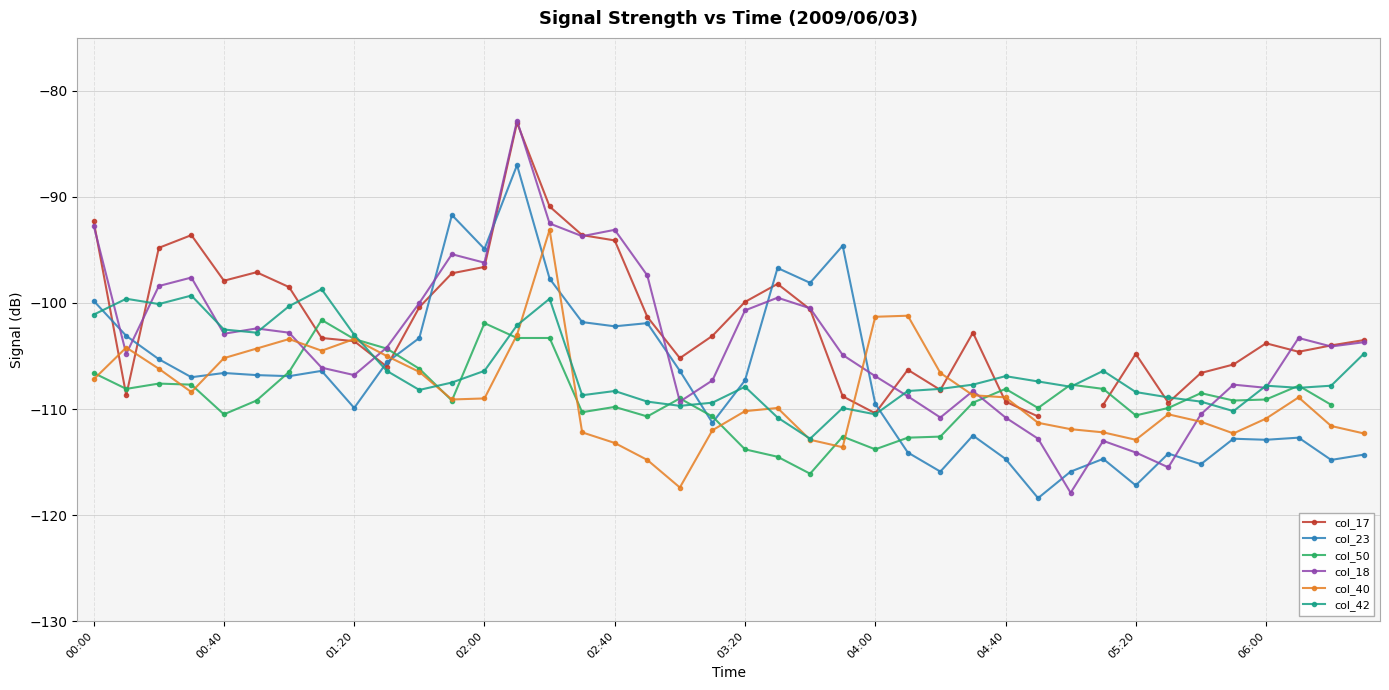

What is the value of the col_17 point at the 25th from the left?

-110.4